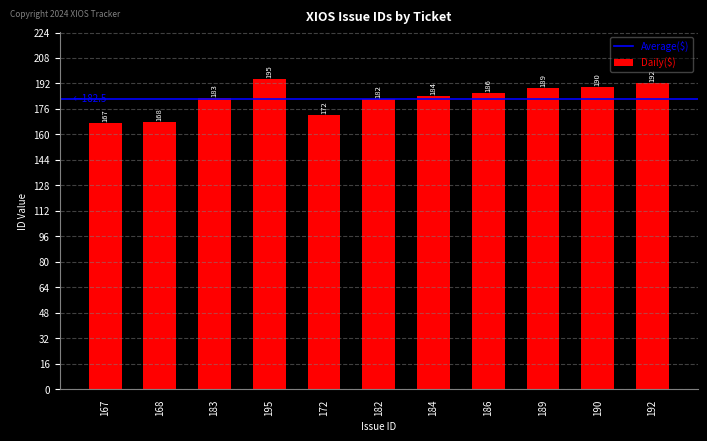

What position from the left is 189?

9